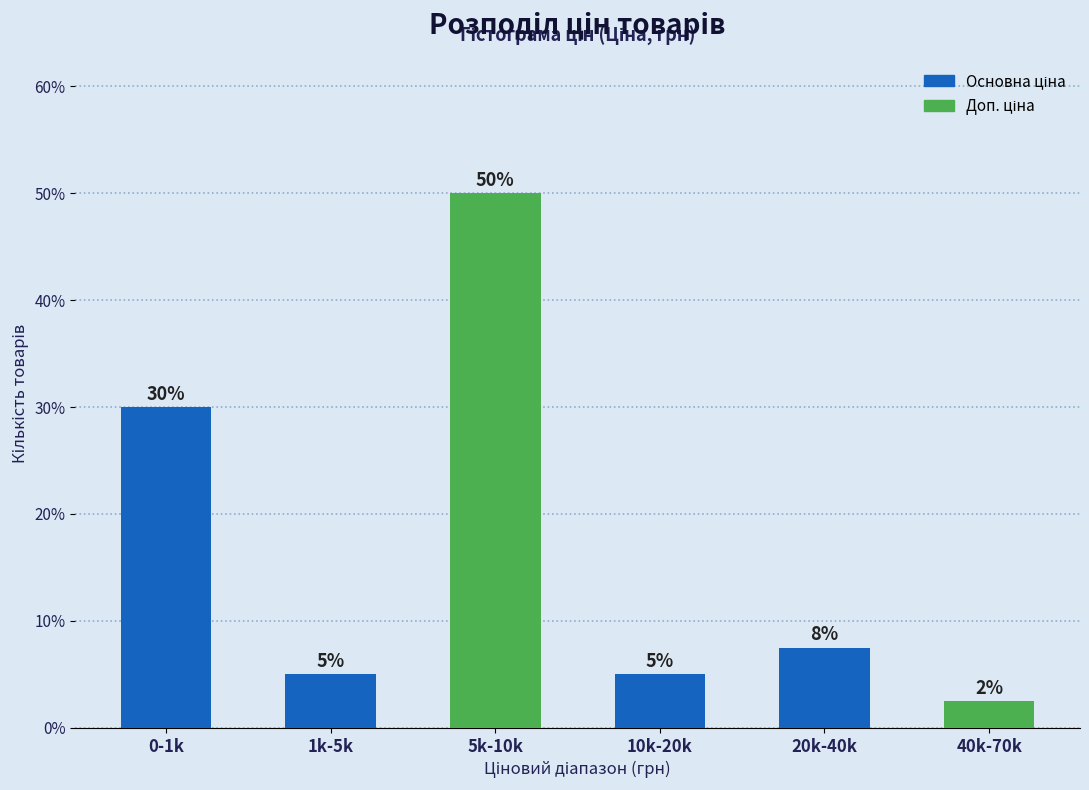

What is the maximum value shown in the chart?

50.0